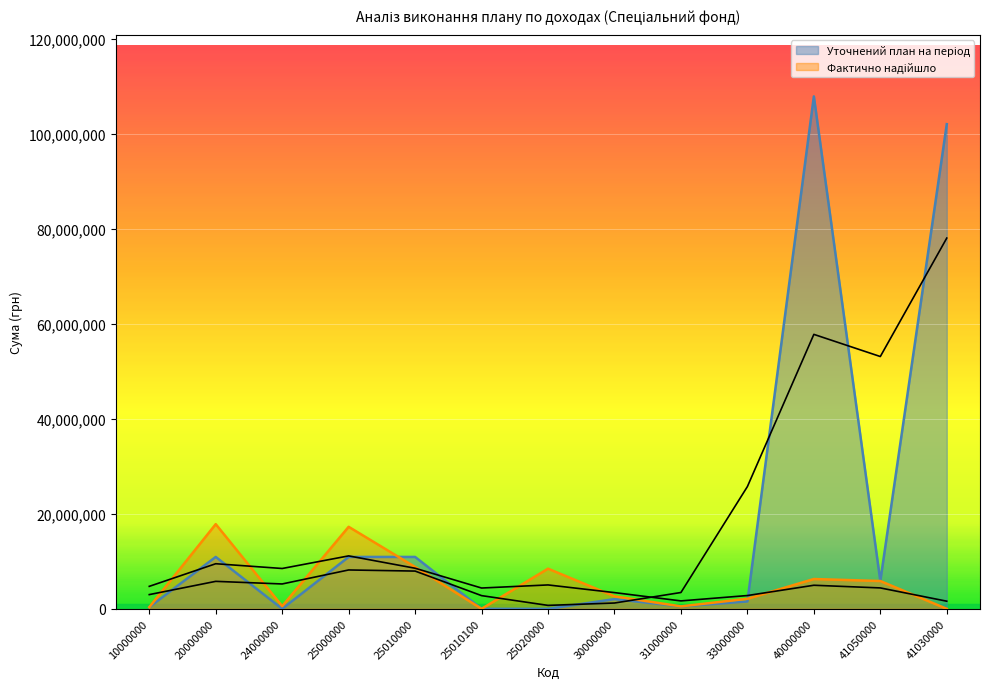

At how many categories does at least one series exceed 88685474?

2